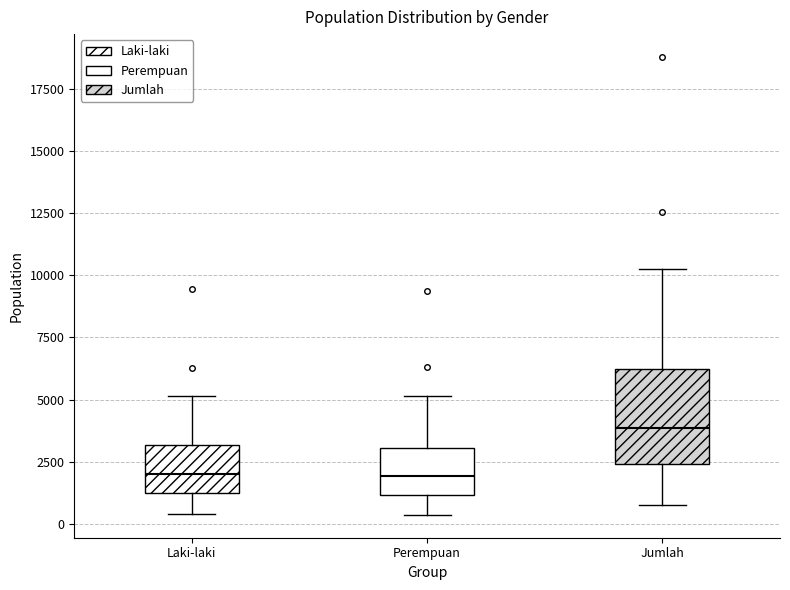

Reading left to right, transcribe this box plot: for each box, give where its median line is, the range the box spans, and where its two whiskers end, as read against the y-axis. The values are not printed on the chart, so give them approximately, as read against the axis.

Laki-laki: median 2000, box 1000 to 3000, whiskers 500 to 5000
Perempuan: median 2000, box 1000 to 3000, whiskers 500 to 5000
Jumlah: median 4000, box 2500 to 6000, whiskers 1000 to 10500